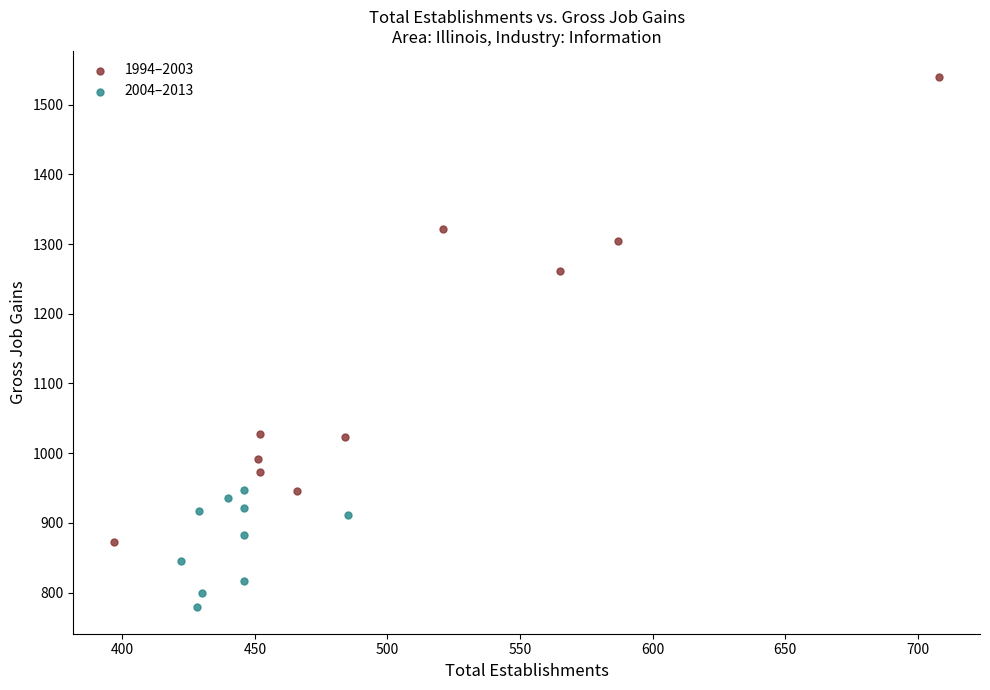

Which series has the widest spread of Y values?

1994–2003